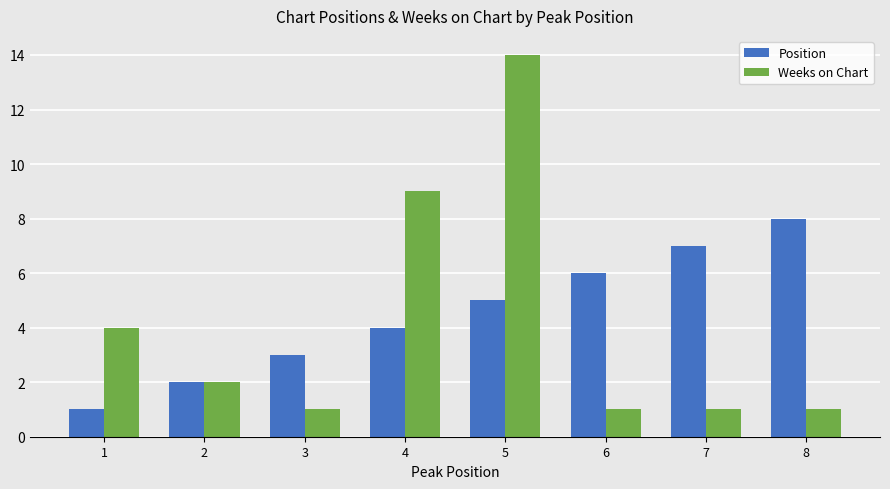

What is the difference between the highest and lowest values at 5?

9